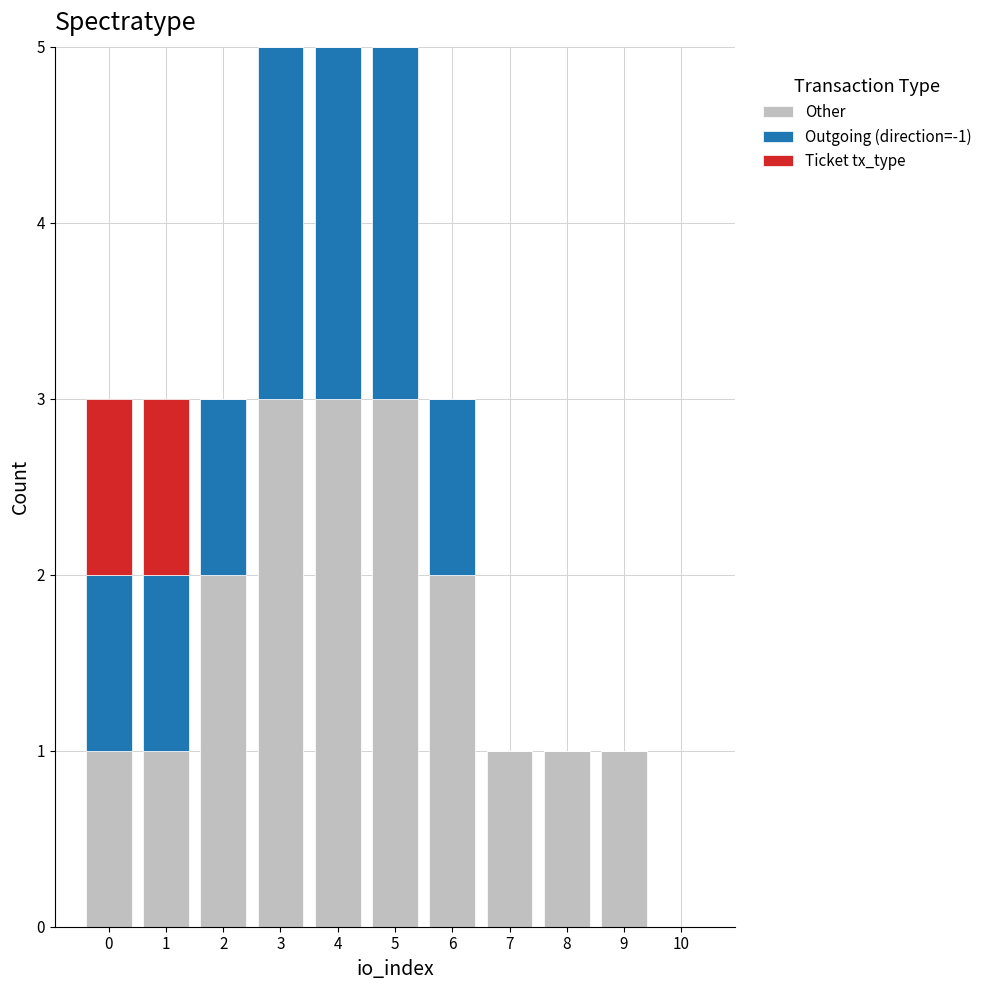

What is the total height of the stacked bar covering 2.5 to 3.5 on the x-axis? The values are not printed on the chart, so give them approximately, as read against the axis.

5